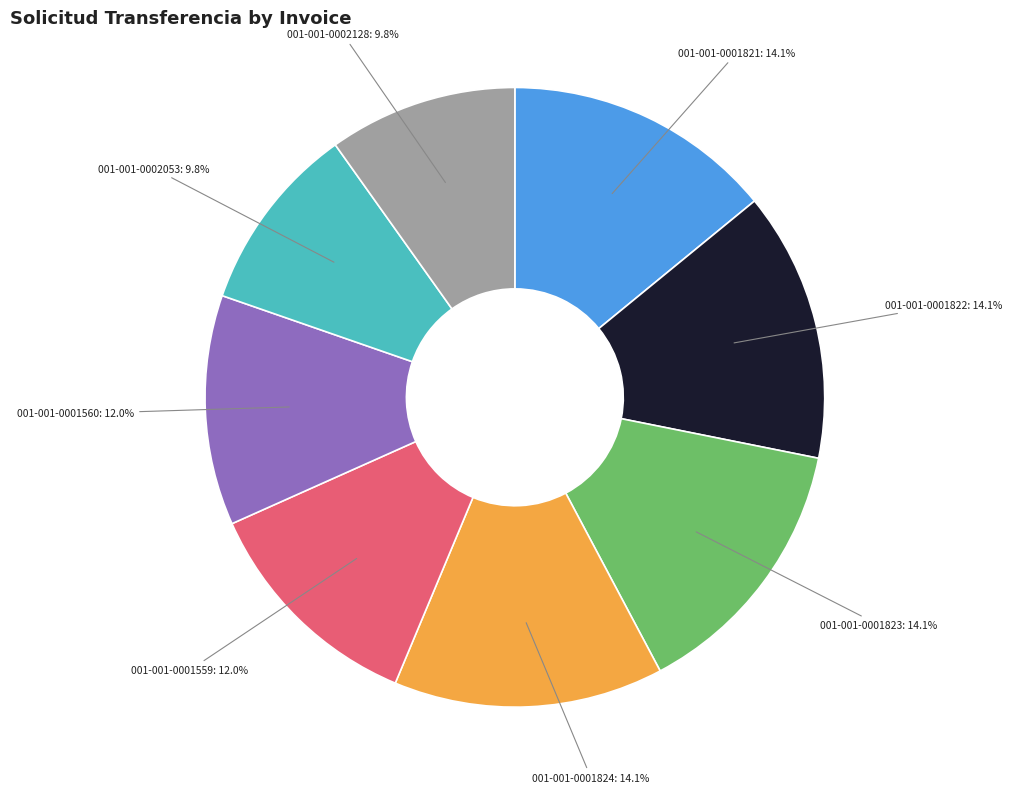

Does any single category account for the majority?

No